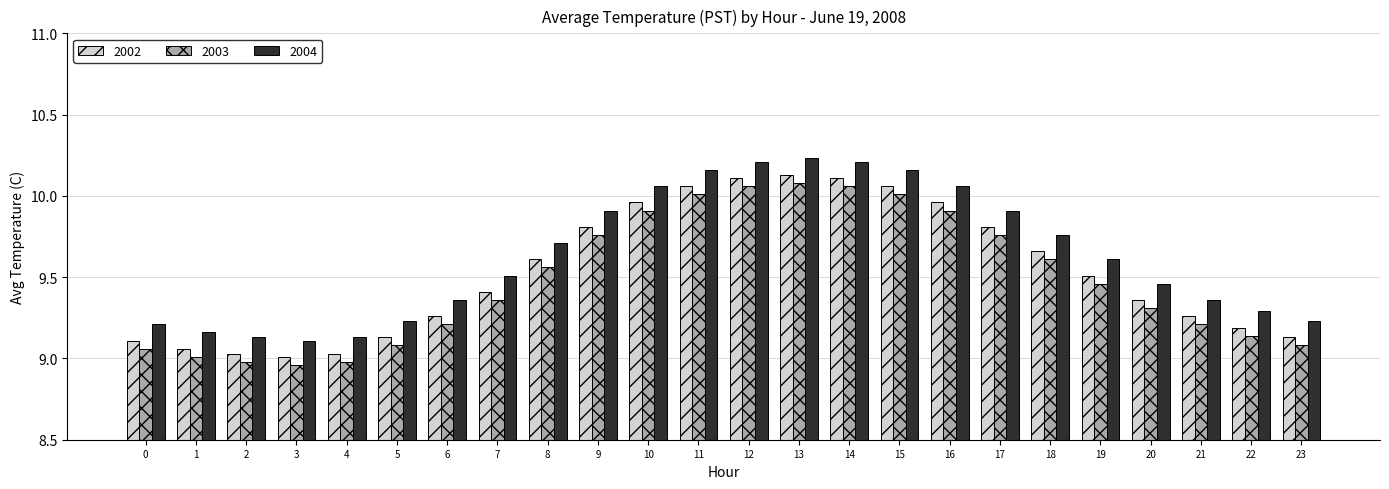

The value of 2003 at 19 is 16.0. True or false?

False